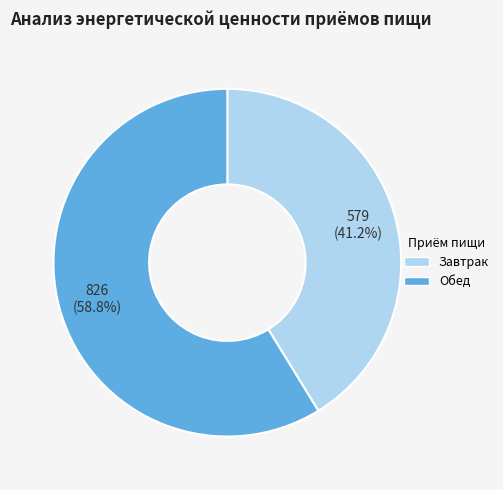

Rank the categories by value from lowest to highest.

Завтрак, Обед